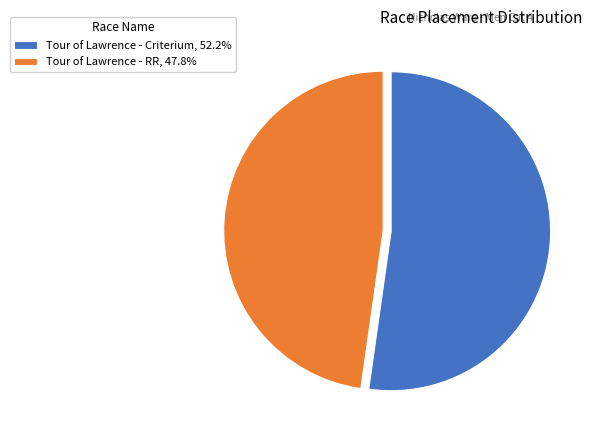

The Tour of Lawrence - RR slice represents 48% of the pie. True or false?

True